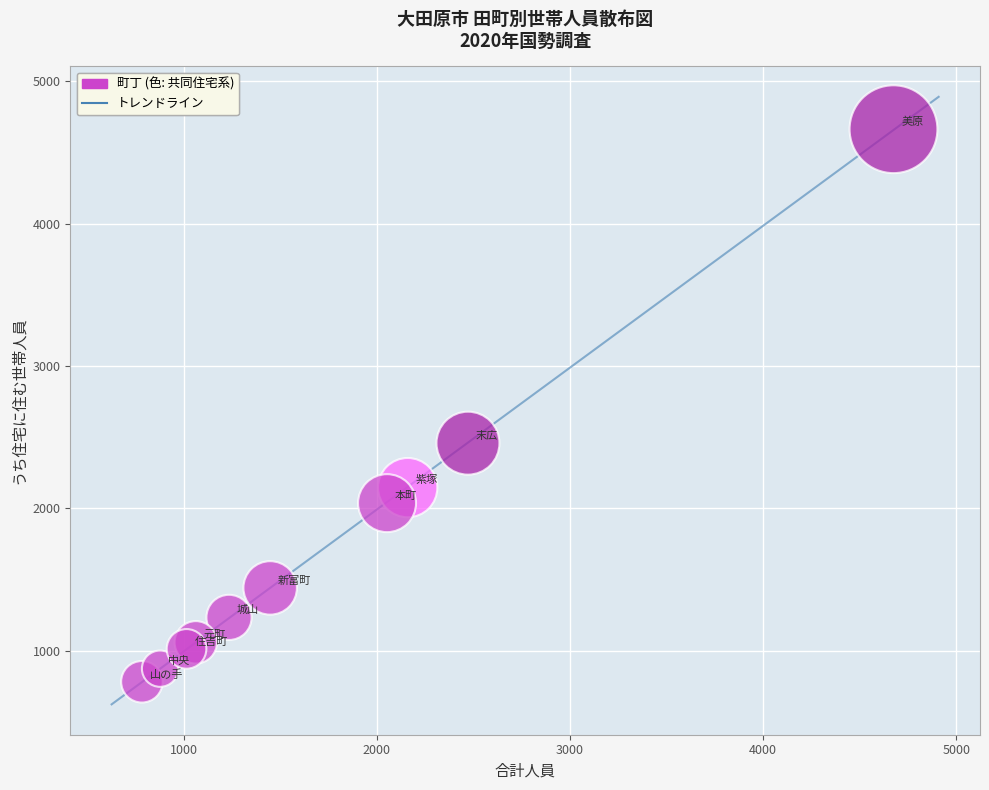

What is the range of X values (max minus min)?

3891